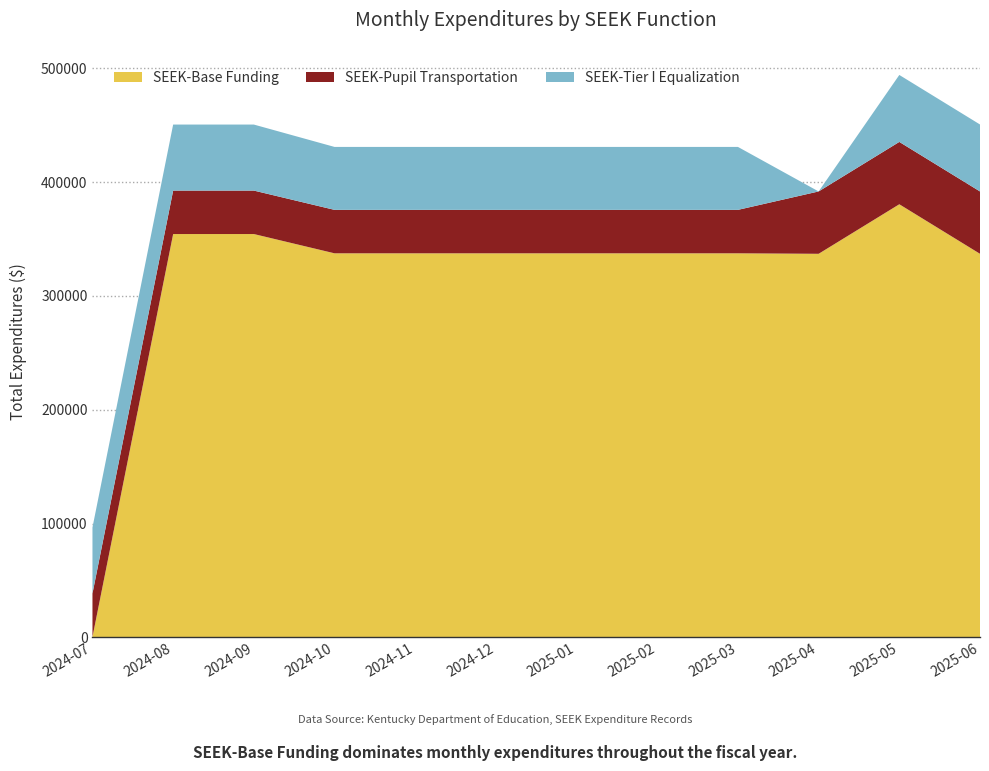

Reading left to right, list all the values displayed in this chart.

SEEK-Base Funding: 2024-07=401	2024-08=354401	2024-09=354401	2024-10=337458	2024-11=337458	2024-12=337458	2025-01=337458	2025-02=337458	2025-03=337458	2025-04=337029	2025-05=380555	2025-06=337030
SEEK-Pupil Transportation: 2024-07=38184	2024-08=38184	2024-09=38184	2024-10=38184	2024-11=38184	2024-12=38184	2025-01=38184	2025-02=38184	2025-03=38184	2025-04=54789	2025-05=54789	2025-06=54789
SEEK-Tier I Equalization: 2024-07=58007	2024-08=58007	2024-09=58007	2024-10=55299	2024-11=55299	2024-12=55299	2025-01=55299	2025-02=55299	2025-03=55299	2025-04=0	2025-05=58828	2025-06=58827